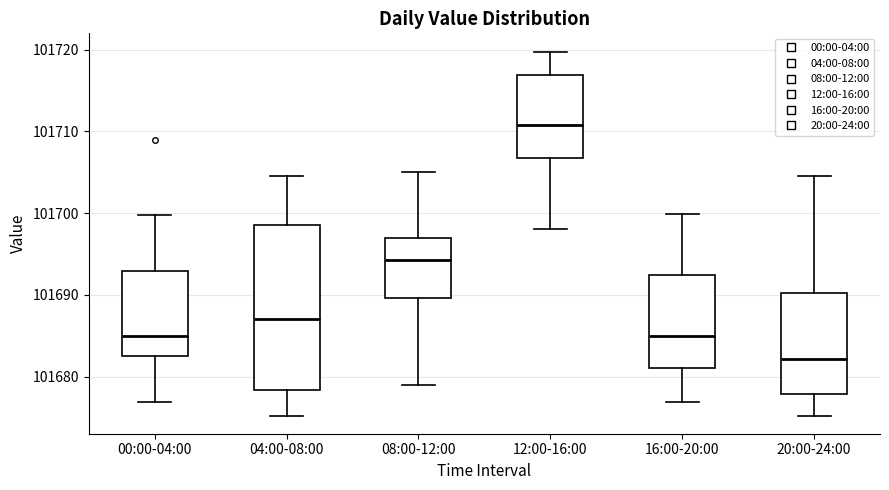

Reading left to right, transcribe this box plot: for each box, give where its median line is, the range the box spans, and where its two whiskers end, as read against the y-axis. The values are not printed on the chart, so give them approximately, as read against the axis.

00:00-04:00: median 101685, box 101683 to 101693, whiskers 101677 to 101700
04:00-08:00: median 101687, box 101678 to 101699, whiskers 101675 to 101705
08:00-12:00: median 101694, box 101690 to 101697, whiskers 101679 to 101705
12:00-16:00: median 101711, box 101707 to 101717, whiskers 101698 to 101720
16:00-20:00: median 101685, box 101681 to 101693, whiskers 101677 to 101700
20:00-24:00: median 101682, box 101678 to 101690, whiskers 101675 to 101705